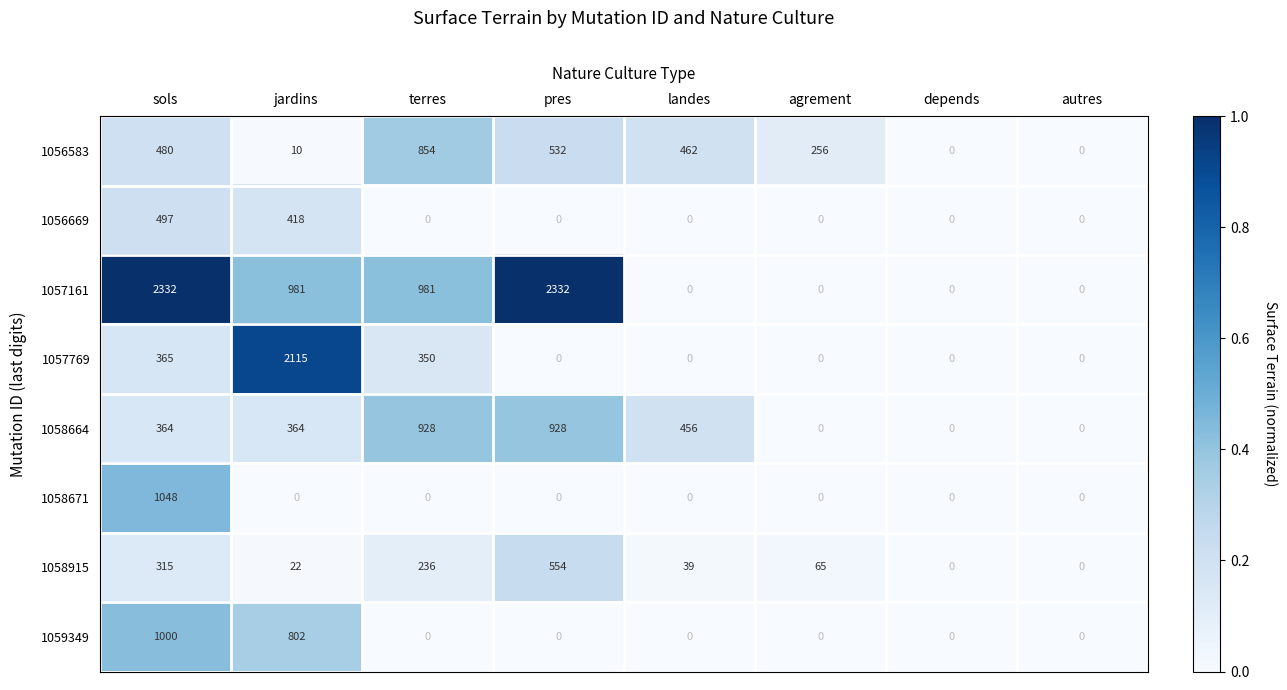

Is it true that 1056669 equals -238 at depends?

False